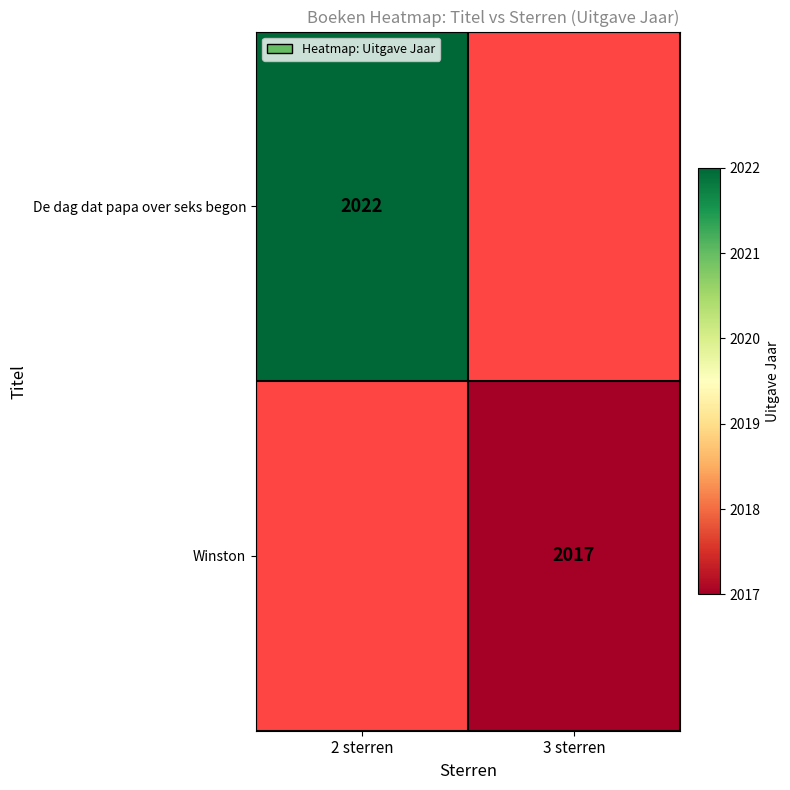

True or false: De dag dat papa over seks begon has a value of 2022 at 2 sterren.

True